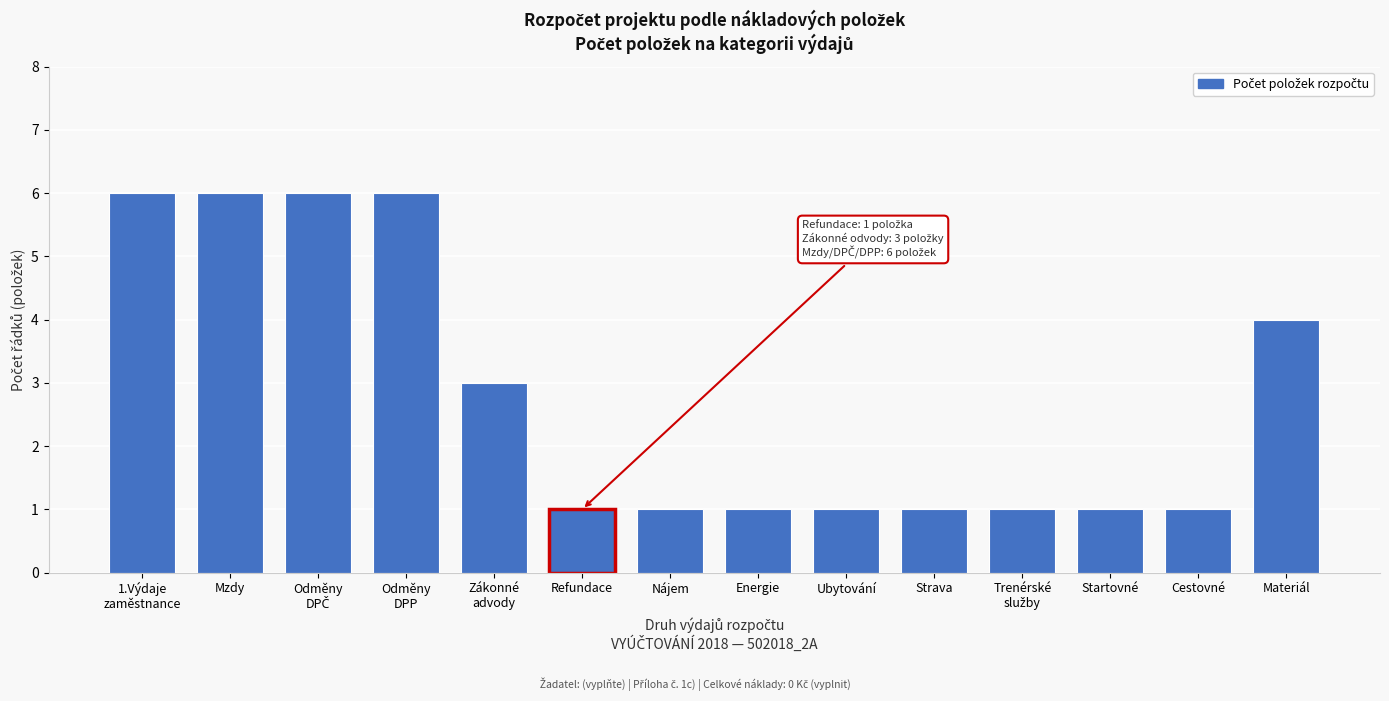

Reading left to right, extract all data points from this chart.

6	6	6	6	3	1	1	1	1	1	1	1	1	4